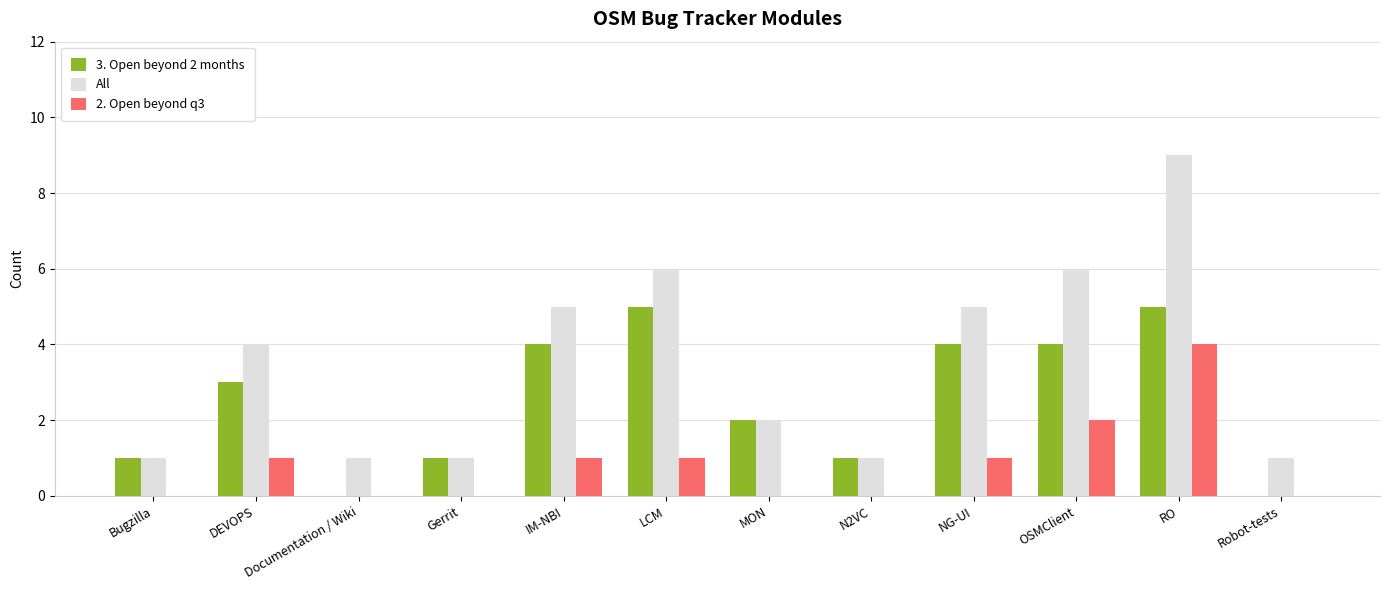

At which category is the sum across all series the highest?

RO